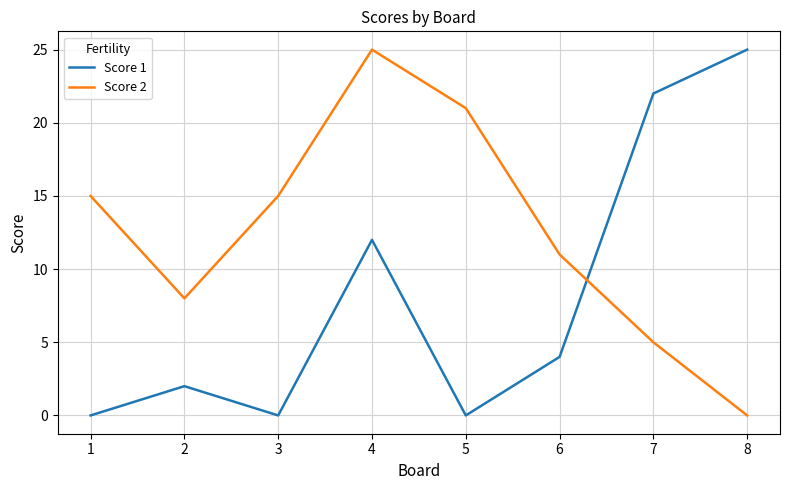

How many series are shown in this chart?

2